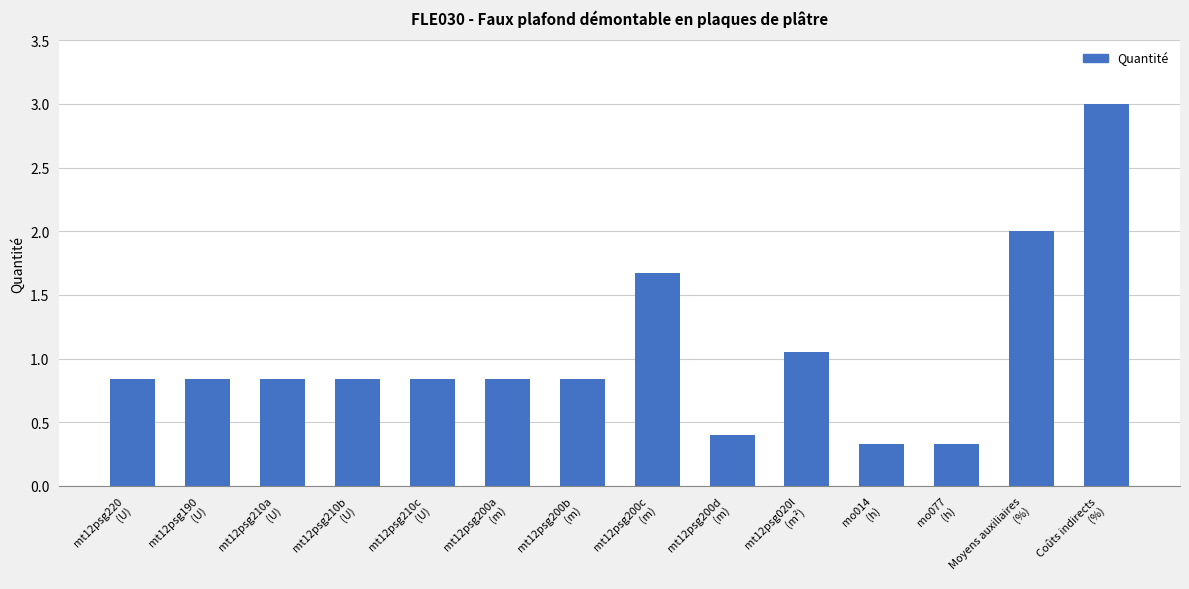

What is the greatest value displayed?

3.0